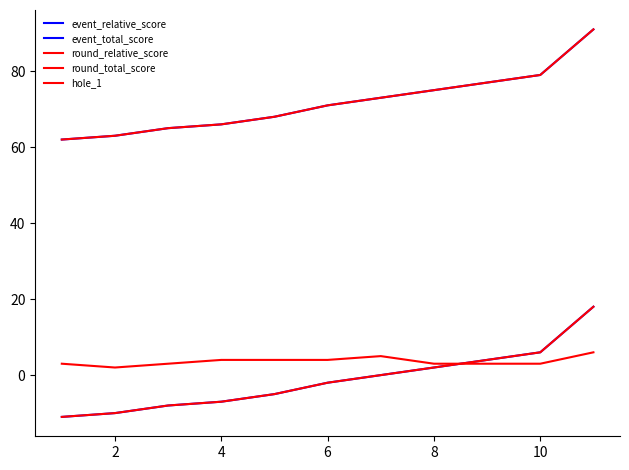

What is the highest value of the hole_1 series?

6